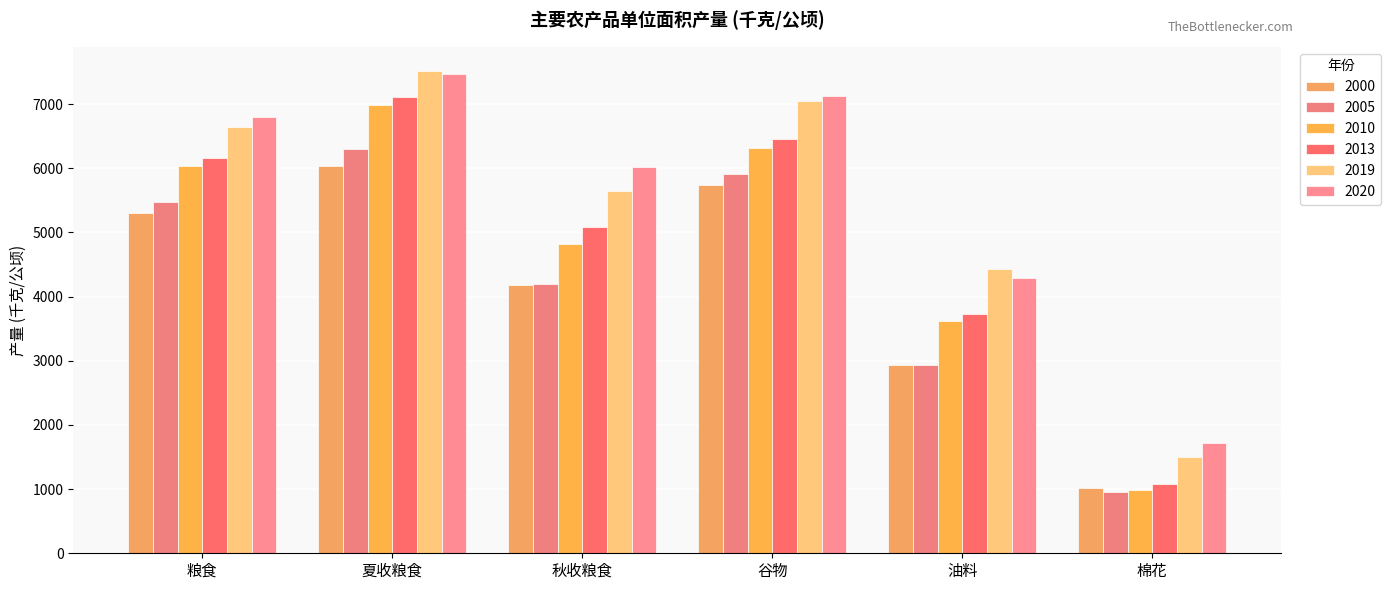

What is the value of the 2010 bar at the 4th from the left?

6320